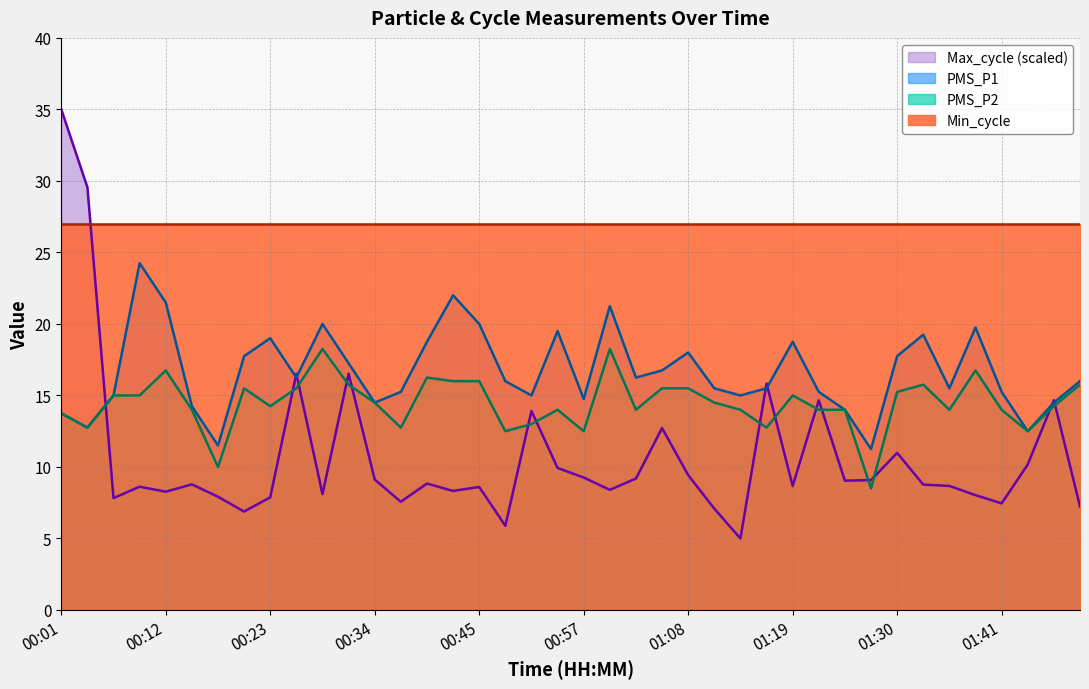

Is the value of PMS_P1 at 01:38 greater than the value of Max_cycle at 00:57?

Yes